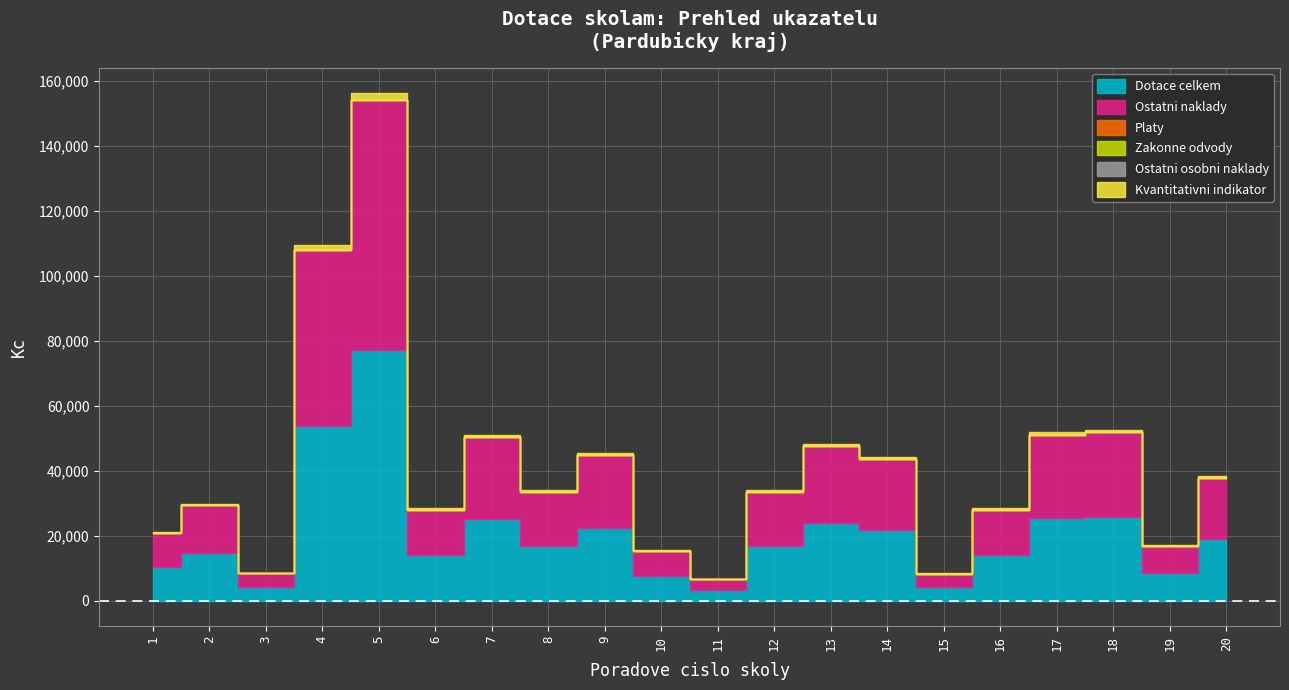

Which series has the largest range (max minus min)?

Dotace celkem